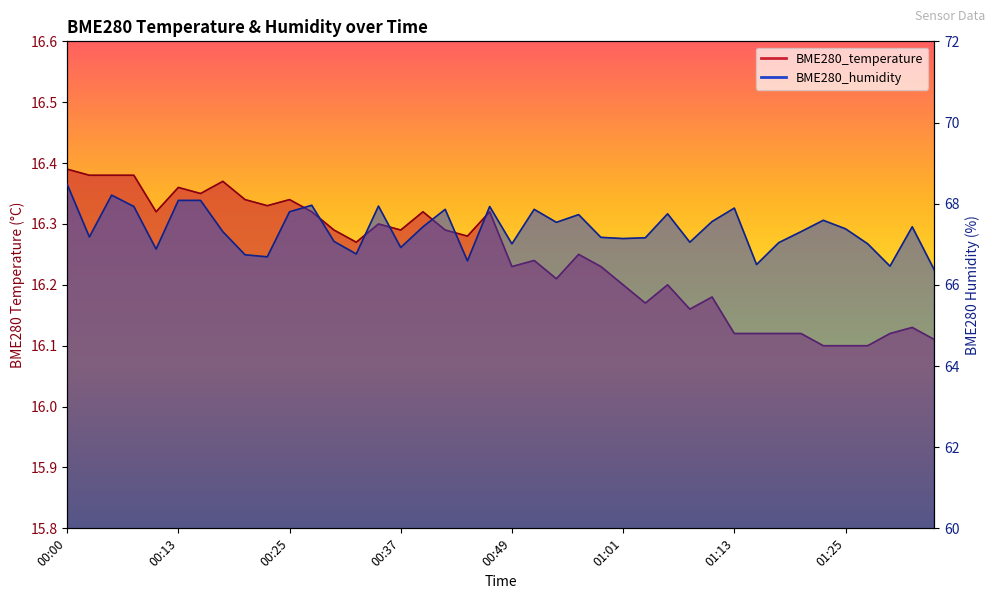

What is the label of the 39th point from the left?

01:33